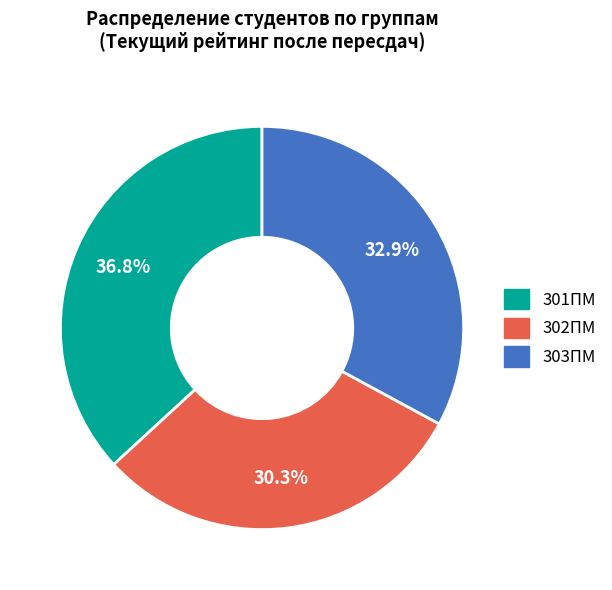

What is the largest slice in the pie chart?

301ПМ